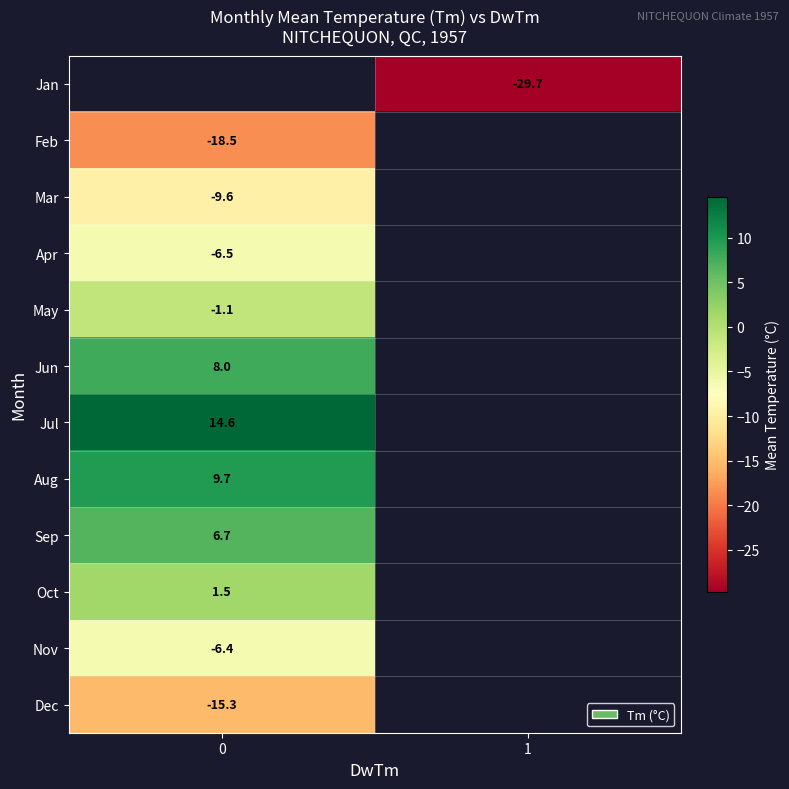

The value of Feb at 0 is -26.5. True or false?

False